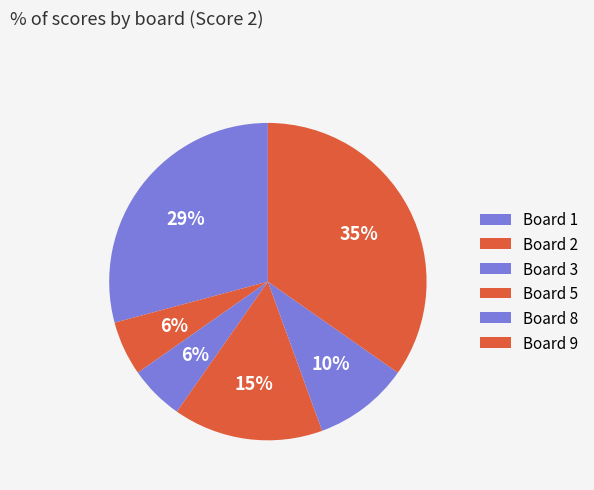

What percentage is the Board 3 slice, to the nearest percent?

6%